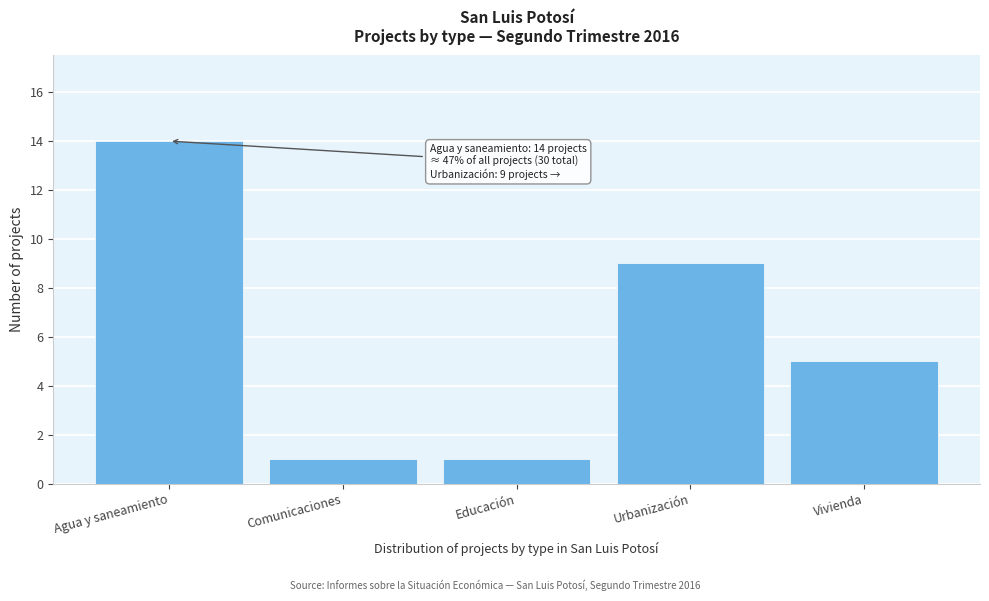

Reading left to right, transcribe all the data shown in this chart.

Agua y saneamiento=14	Comunicaciones=1	Educación=1	Urbanización=9	Vivienda=5